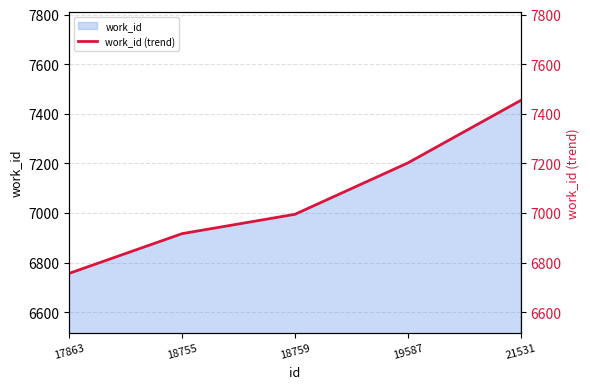

Rank the categories by value from lowest to highest.

17863, 18755, 18759, 19587, 21531